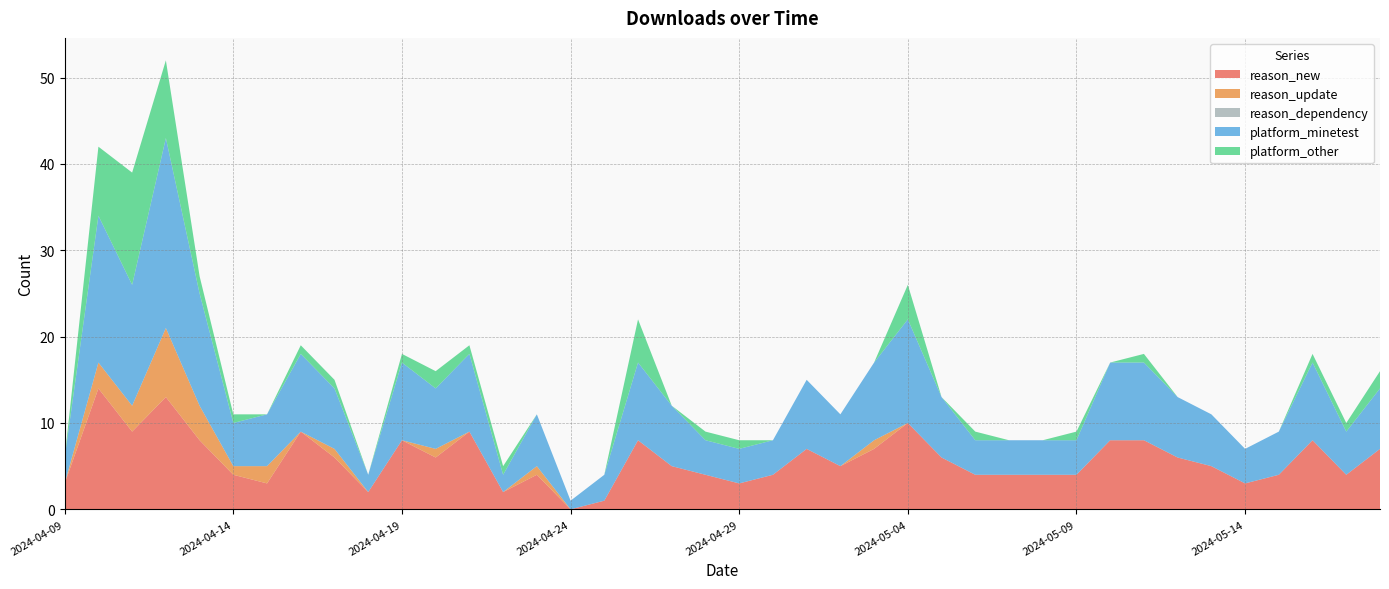

Reading left to right, transcribe all the data shown in this chart.

reason_new: 2024-04-09=3	2024-04-10=14	2024-04-11=9	2024-04-12=13	2024-04-13=8	2024-04-14=4	2024-04-15=3	2024-04-16=9	2024-04-17=6	2024-04-18=2	2024-04-19=8	2024-04-20=6	2024-04-21=9	2024-04-22=2	2024-04-23=4	2024-04-24=0	2024-04-25=1	2024-04-26=8	2024-04-27=5	2024-04-28=4	2024-04-29=3	2024-04-30=4	2024-05-01=7	2024-05-02=5	2024-05-03=7	2024-05-04=10	2024-05-05=6	2024-05-06=4	2024-05-07=4	2024-05-08=4	2024-05-09=4	2024-05-10=8	2024-05-11=8	2024-05-12=6	2024-05-13=5	2024-05-14=3	2024-05-15=4	2024-05-16=8	2024-05-17=4	2024-05-18=7
reason_update: 2024-04-09=0	2024-04-10=3	2024-04-11=3	2024-04-12=8	2024-04-13=4	2024-04-14=1	2024-04-15=2	2024-04-16=0	2024-04-17=1	2024-04-18=0	2024-04-19=0	2024-04-20=1	2024-04-21=0	2024-04-22=0	2024-04-23=1	2024-04-24=0	2024-04-25=0	2024-04-26=0	2024-04-27=0	2024-04-28=0	2024-04-29=0	2024-04-30=0	2024-05-01=0	2024-05-02=0	2024-05-03=1	2024-05-04=0	2024-05-05=0	2024-05-06=0	2024-05-07=0	2024-05-08=0	2024-05-09=0	2024-05-10=0	2024-05-11=0	2024-05-12=0	2024-05-13=0	2024-05-14=0	2024-05-15=0	2024-05-16=0	2024-05-17=0	2024-05-18=0
reason_dependency: 2024-04-09=0	2024-04-10=0	2024-04-11=0	2024-04-12=0	2024-04-13=0	2024-04-14=0	2024-04-15=0	2024-04-16=0	2024-04-17=0	2024-04-18=0	2024-04-19=0	2024-04-20=0	2024-04-21=0	2024-04-22=0	2024-04-23=0	2024-04-24=0	2024-04-25=0	2024-04-26=0	2024-04-27=0	2024-04-28=0	2024-04-29=0	2024-04-30=0	2024-05-01=0	2024-05-02=0	2024-05-03=0	2024-05-04=0	2024-05-05=0	2024-05-06=0	2024-05-07=0	2024-05-08=0	2024-05-09=0	2024-05-10=0	2024-05-11=0	2024-05-12=0	2024-05-13=0	2024-05-14=0	2024-05-15=0	2024-05-16=0	2024-05-17=0	2024-05-18=0
platform_minetest: 2024-04-09=3	2024-04-10=17	2024-04-11=14	2024-04-12=22	2024-04-13=13	2024-04-14=5	2024-04-15=6	2024-04-16=9	2024-04-17=7	2024-04-18=2	2024-04-19=9	2024-04-20=7	2024-04-21=9	2024-04-22=2	2024-04-23=6	2024-04-24=1	2024-04-25=3	2024-04-26=9	2024-04-27=7	2024-04-28=4	2024-04-29=4	2024-04-30=4	2024-05-01=8	2024-05-02=6	2024-05-03=9	2024-05-04=12	2024-05-05=7	2024-05-06=4	2024-05-07=4	2024-05-08=4	2024-05-09=4	2024-05-10=9	2024-05-11=9	2024-05-12=7	2024-05-13=6	2024-05-14=4	2024-05-15=5	2024-05-16=9	2024-05-17=5	2024-05-18=7
platform_other: 2024-04-09=0	2024-04-10=8	2024-04-11=13	2024-04-12=9	2024-04-13=2	2024-04-14=1	2024-04-15=0	2024-04-16=1	2024-04-17=1	2024-04-18=0	2024-04-19=1	2024-04-20=2	2024-04-21=1	2024-04-22=1	2024-04-23=0	2024-04-24=0	2024-04-25=0	2024-04-26=5	2024-04-27=0	2024-04-28=1	2024-04-29=1	2024-04-30=0	2024-05-01=0	2024-05-02=0	2024-05-03=0	2024-05-04=4	2024-05-05=0	2024-05-06=1	2024-05-07=0	2024-05-08=0	2024-05-09=1	2024-05-10=0	2024-05-11=1	2024-05-12=0	2024-05-13=0	2024-05-14=0	2024-05-15=0	2024-05-16=1	2024-05-17=1	2024-05-18=2